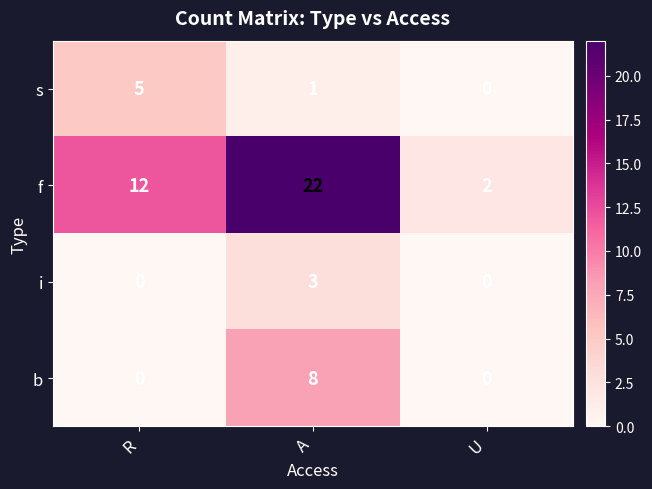

True or false: s has a value of 3 at U.

False